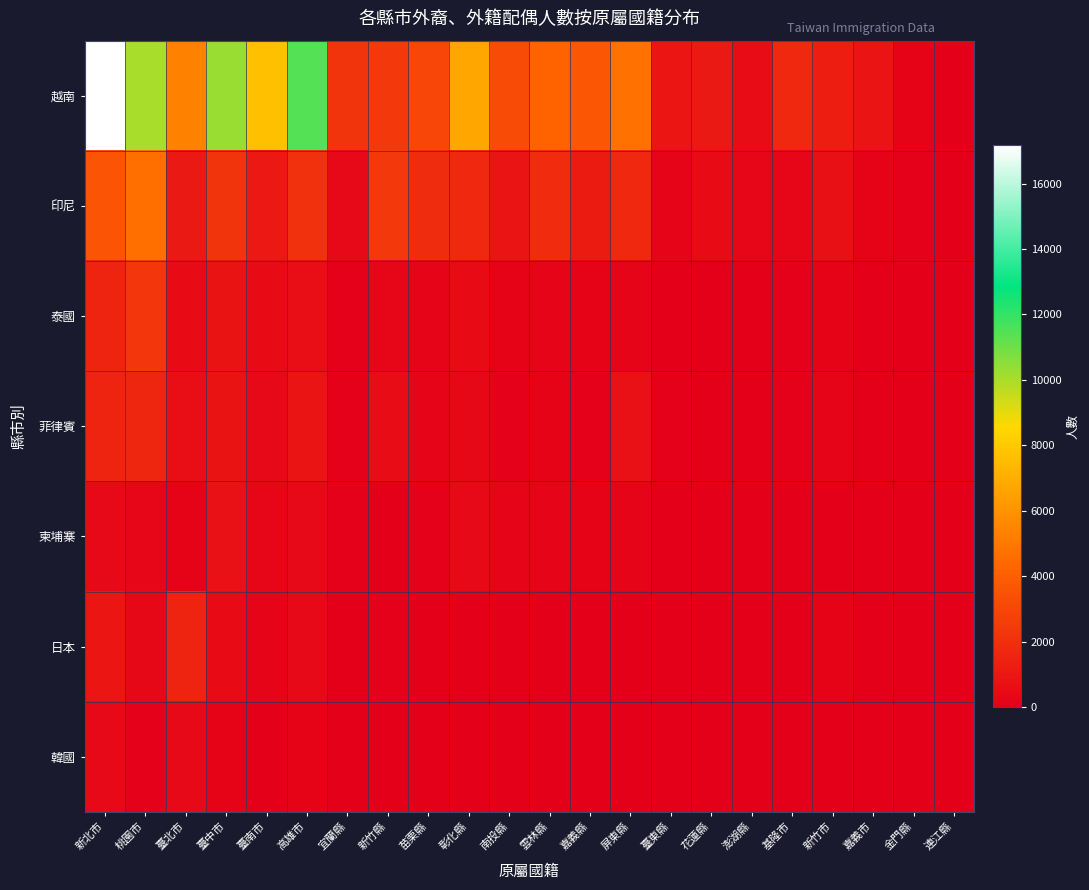

At which category is the sum across all series the highest?

新北市